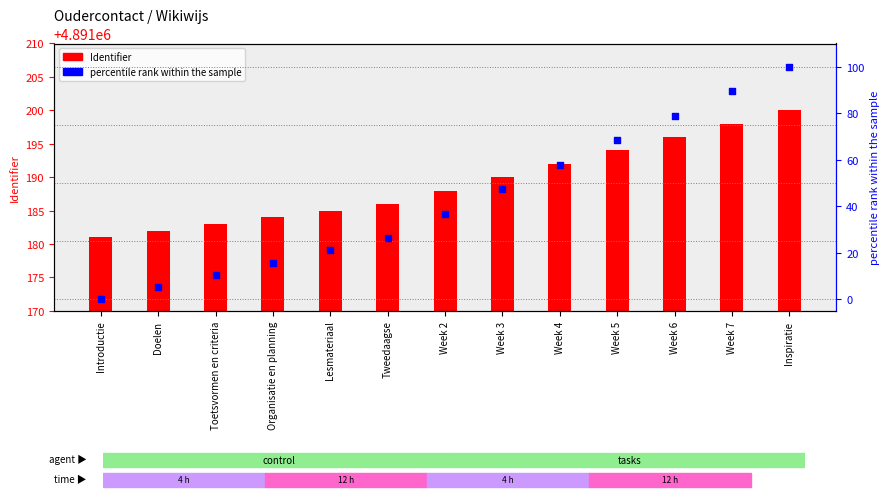

What is the total value across all series at Introductie?

4891181.0